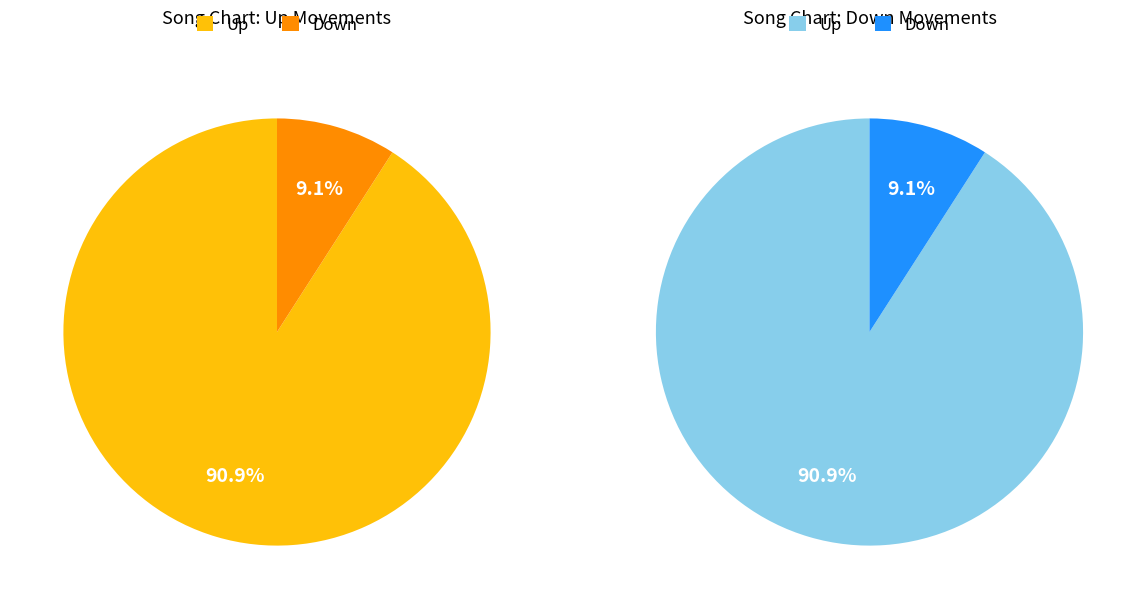

To the nearest percent, what is the difference between the down and up slice percentages?

82%